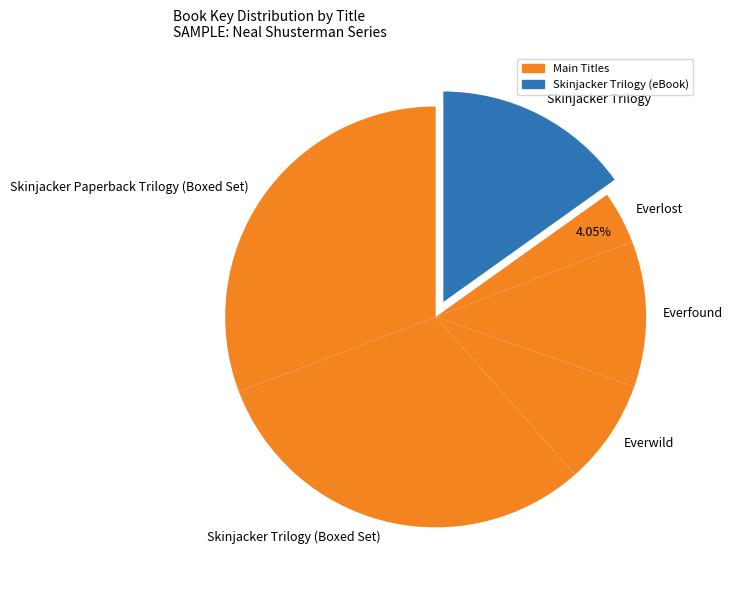

Is there a majority slice in this chart?

No